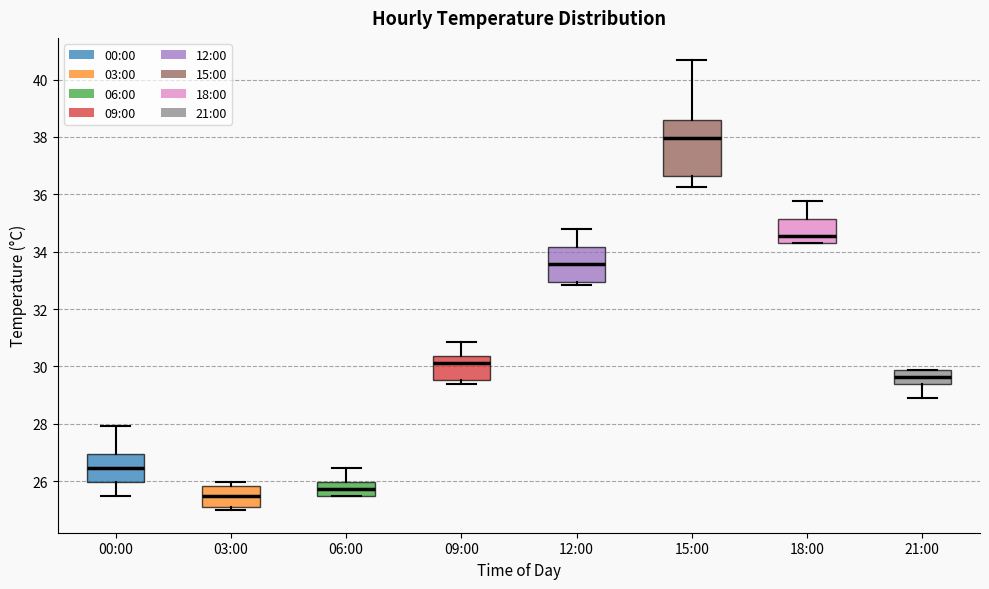

Which box has the highest median line?

15:00